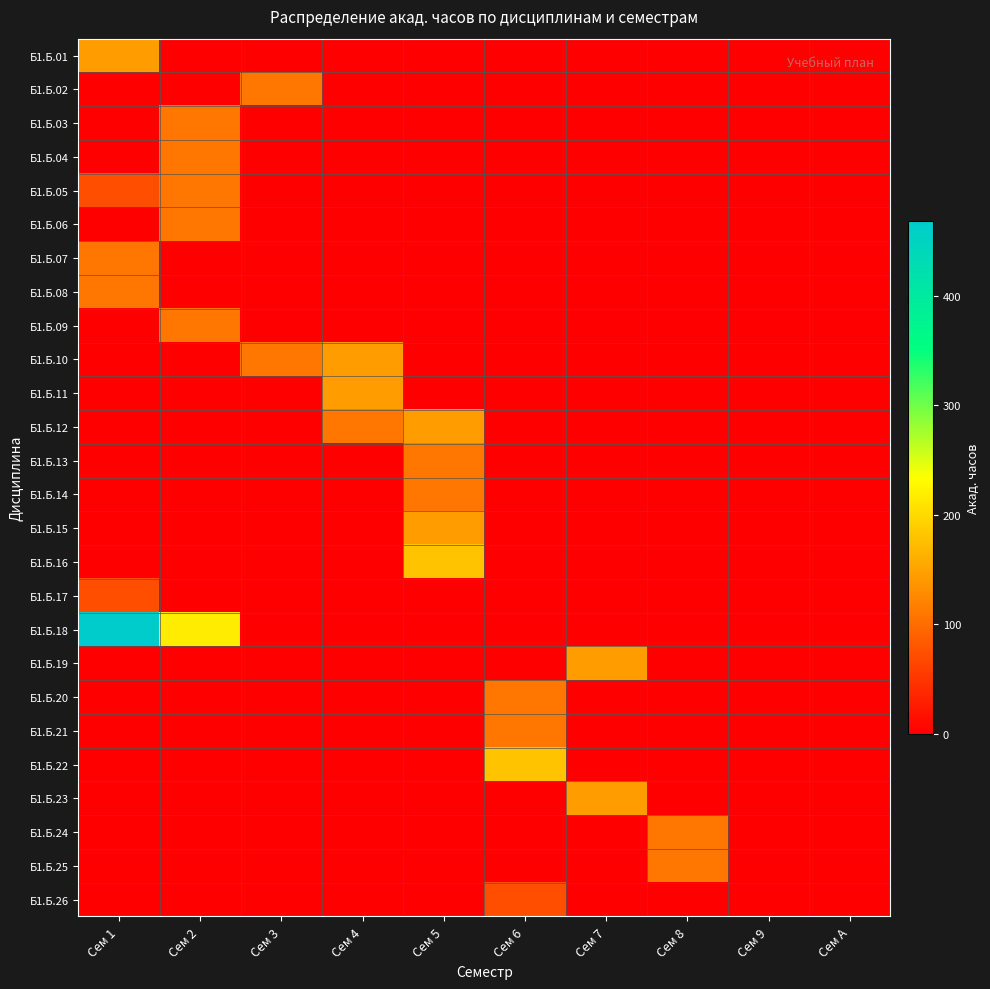

At which category is the sum across all series the highest?

Сем 1